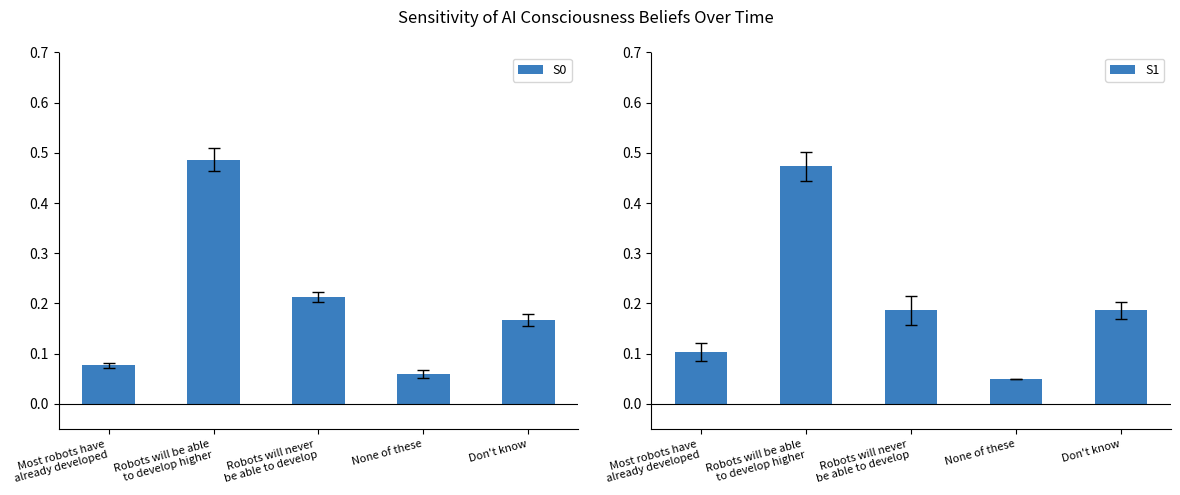

Read the S1 value at Robots will be able
to develop higher.

0.5